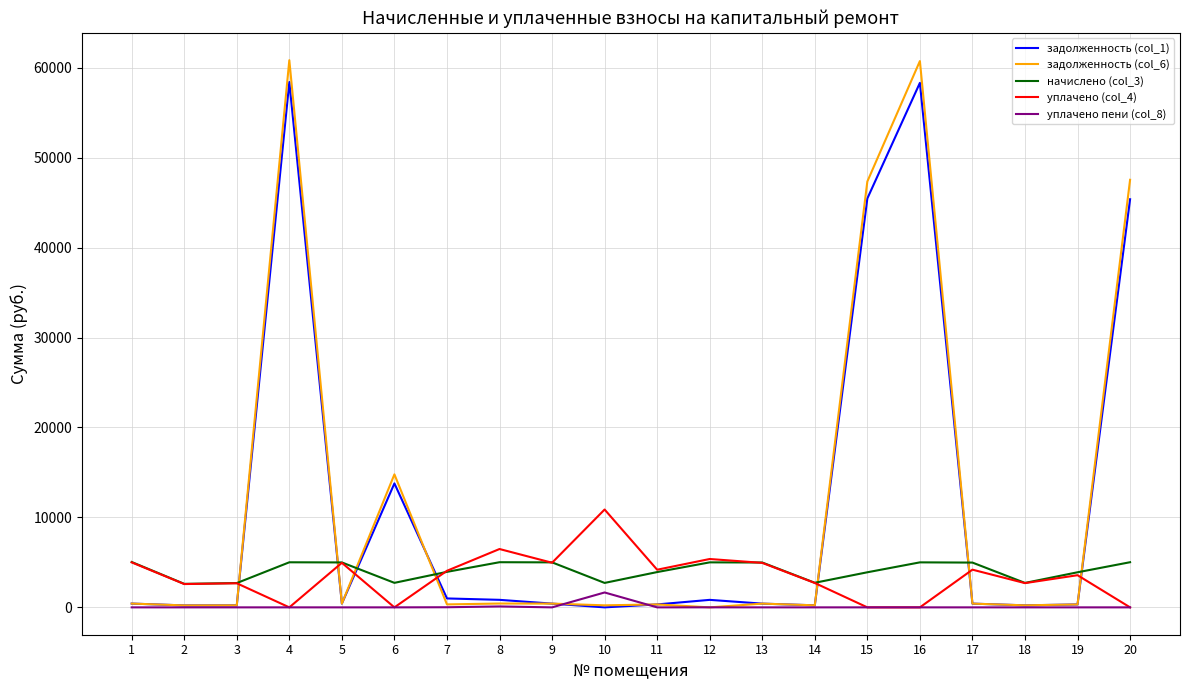

The value of задолженность (col_1) at 10 is 19582.3. True or false?

False